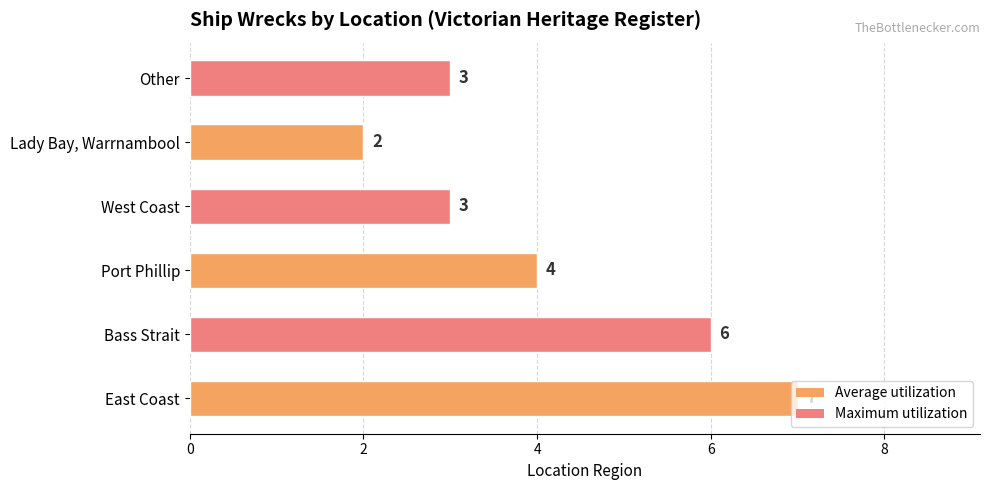

What value does the data have at Other?

3